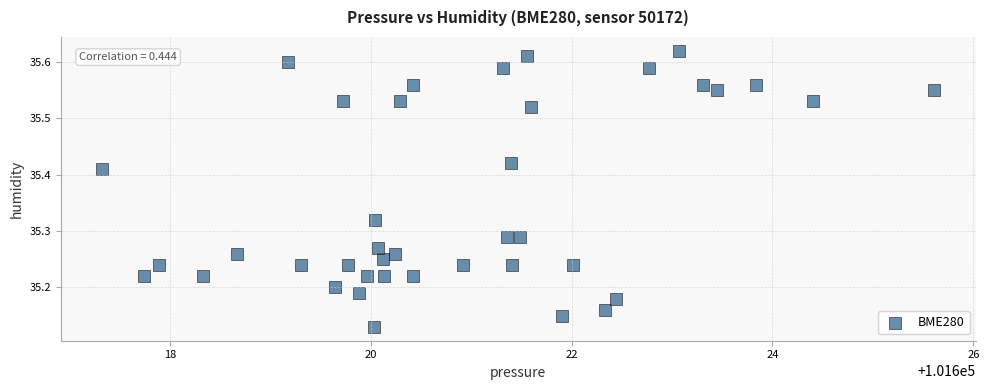

What is the range of Y values (max minus min)?

0.5